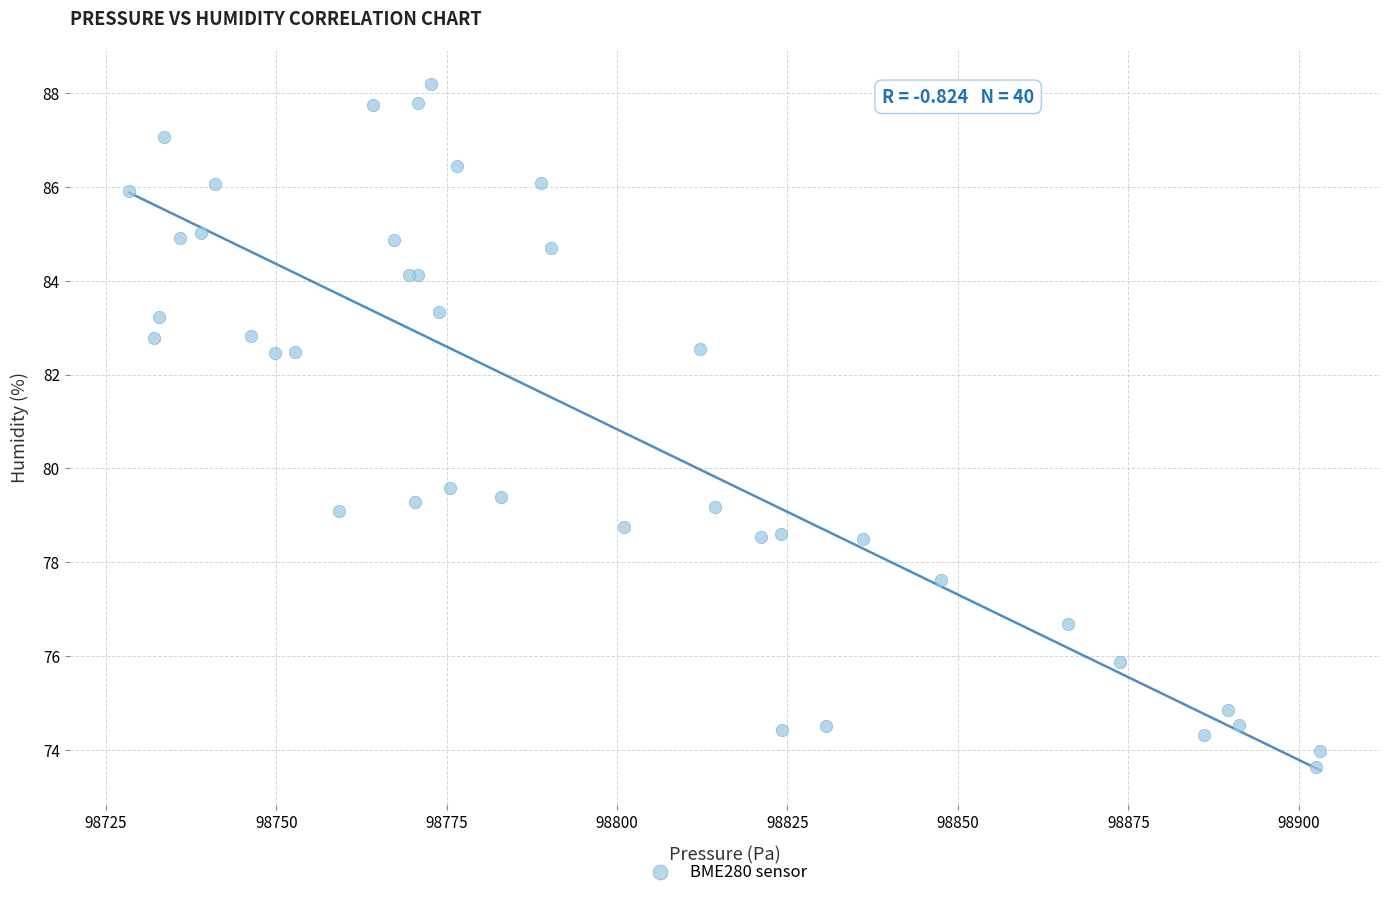

What Y value in the scatter plot is closest to 80?

79.6